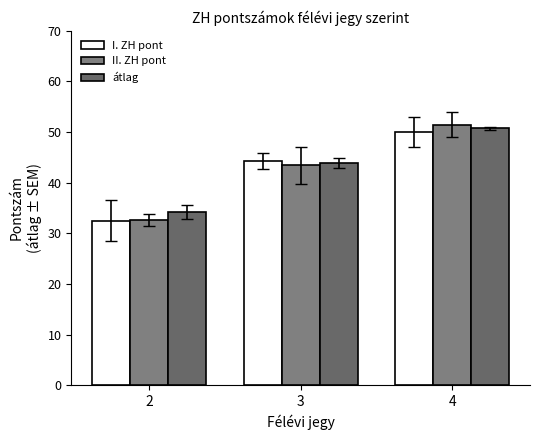

How many groups of bars are there?

3